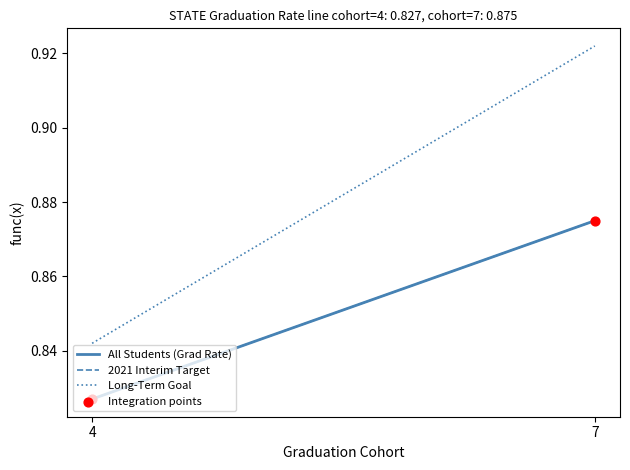

Is the value of All Students (Grad Rate) at 7 greater than the value of Long-Term Goal at 7?

No